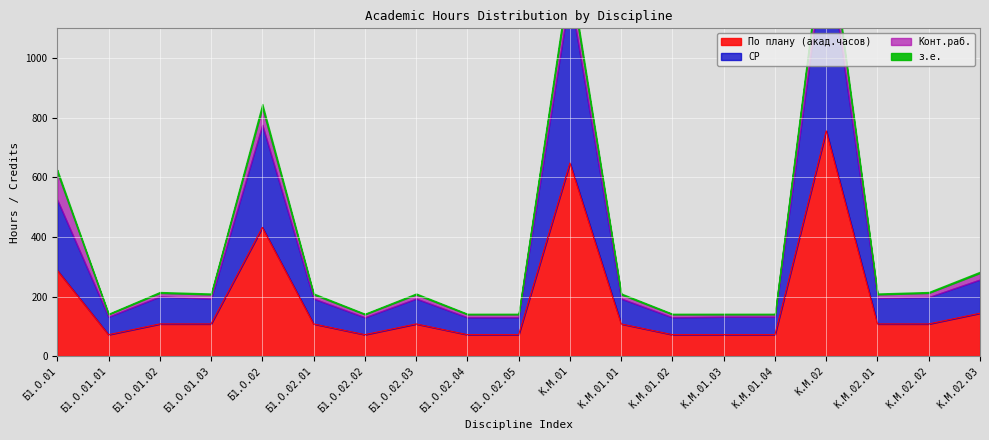

In СР, how many points are lower than both neighbors (excluding endpoints)?

5